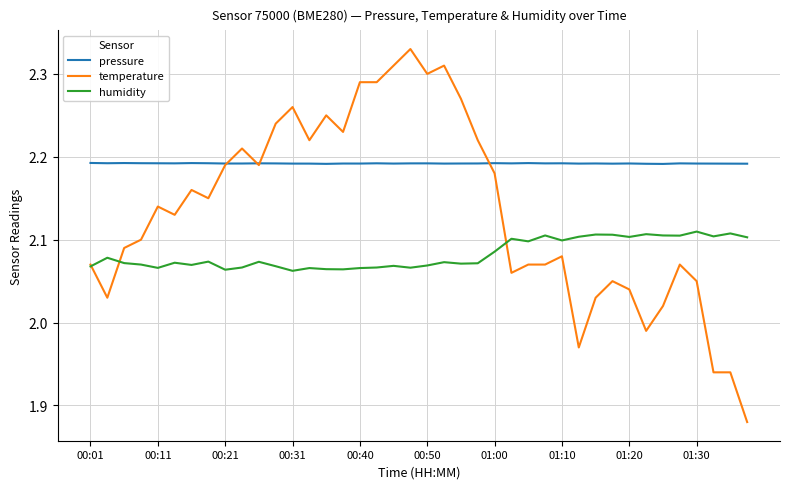

Does the chart display data point markers on the line(s)?

No